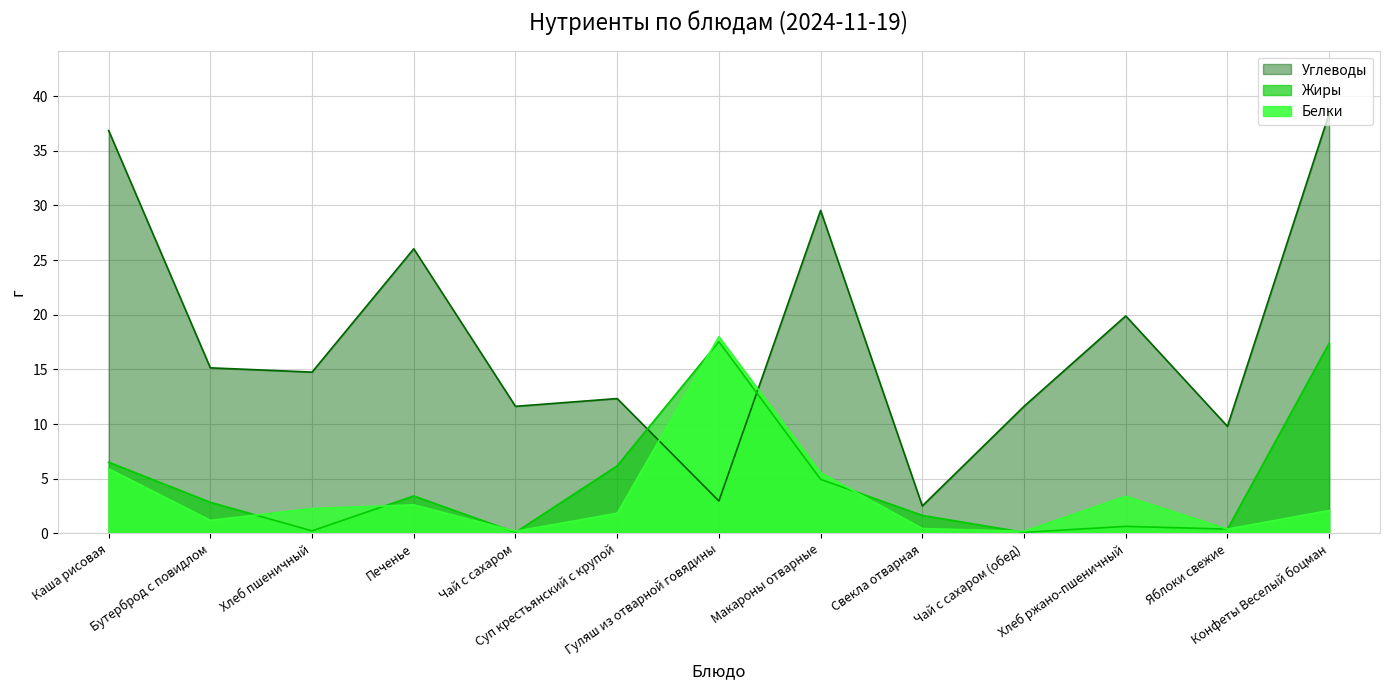

Reading right to left, transcribe all the data shown in this chart.

Белки: 2.1	0.4	3.4	0.2	0.5	5.5	18.0	1.9	0.2	2.6	2.3	1.2	5.9
Жиры: 17.4	0.4	0.7	0.1	1.6	5.0	17.6	6.2	0.1	3.4	0.2	2.9	6.5
Углеводы: 38.4	9.8	19.9	11.6	2.5	29.6	3.0	12.3	11.6	26.0	14.8	15.2	36.9